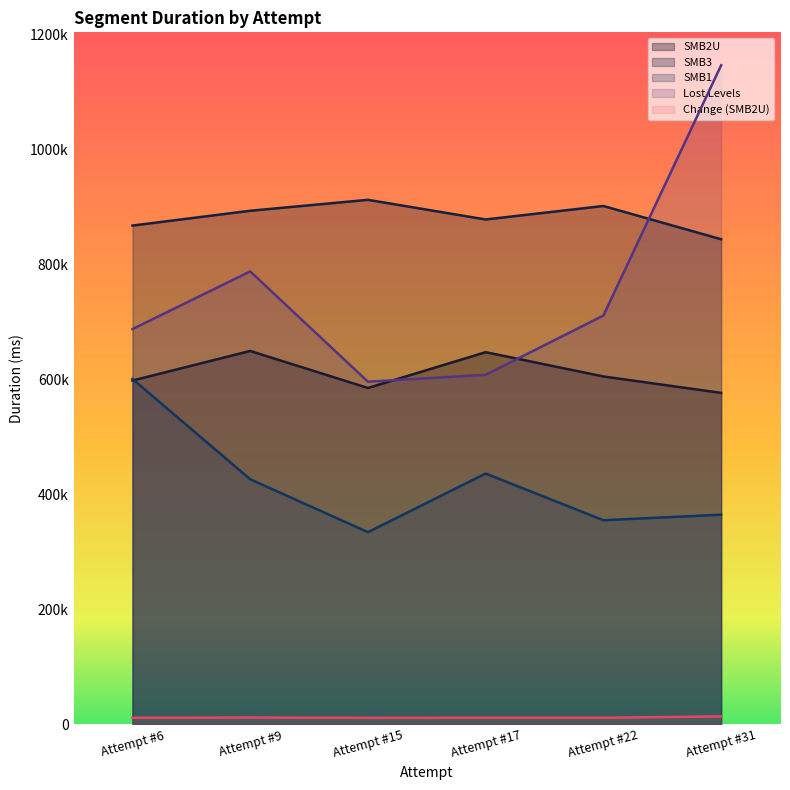

What is the difference between the maximum and minimum values in the Change (SMB2U) series?

2525